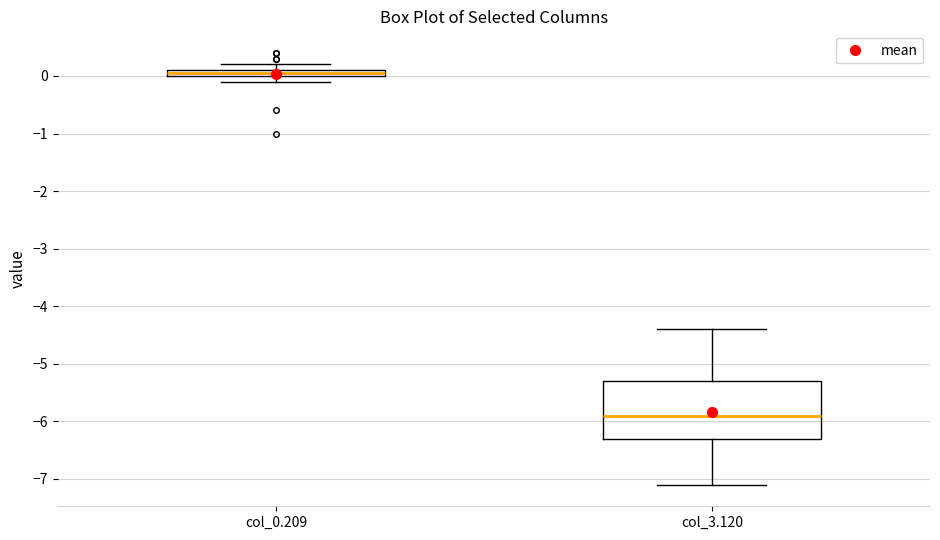

Where does the lower whisker of the box for col_3.120 end on the y-axis? The values are not printed on the chart, so give them approximately, as read against the axis.

-7.1